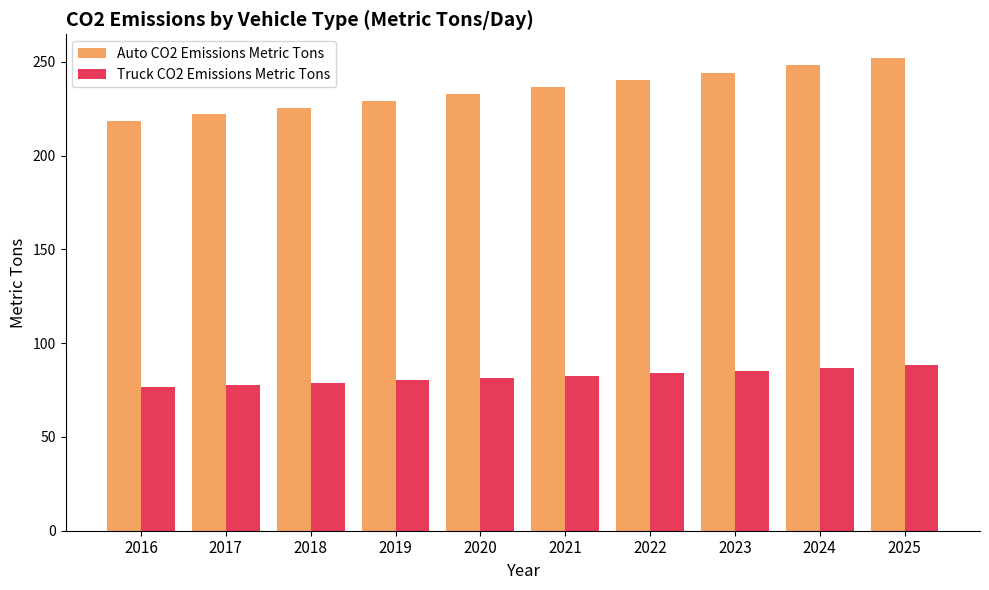

How many categories are shown in the chart?

10